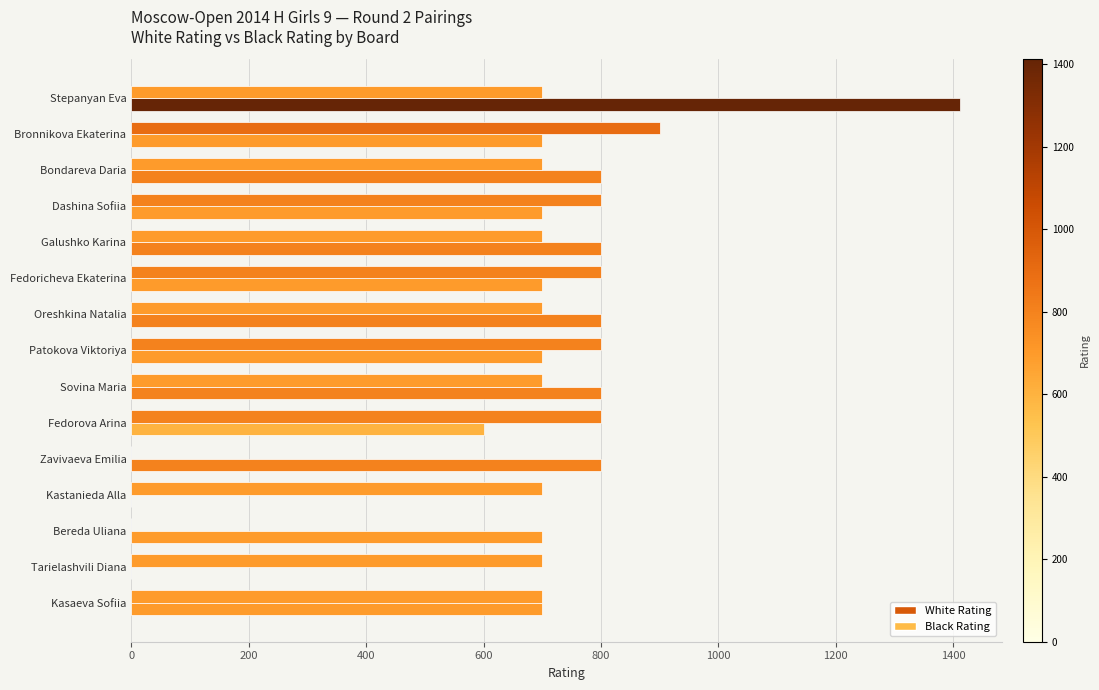

How many categories are shown in the chart?

15